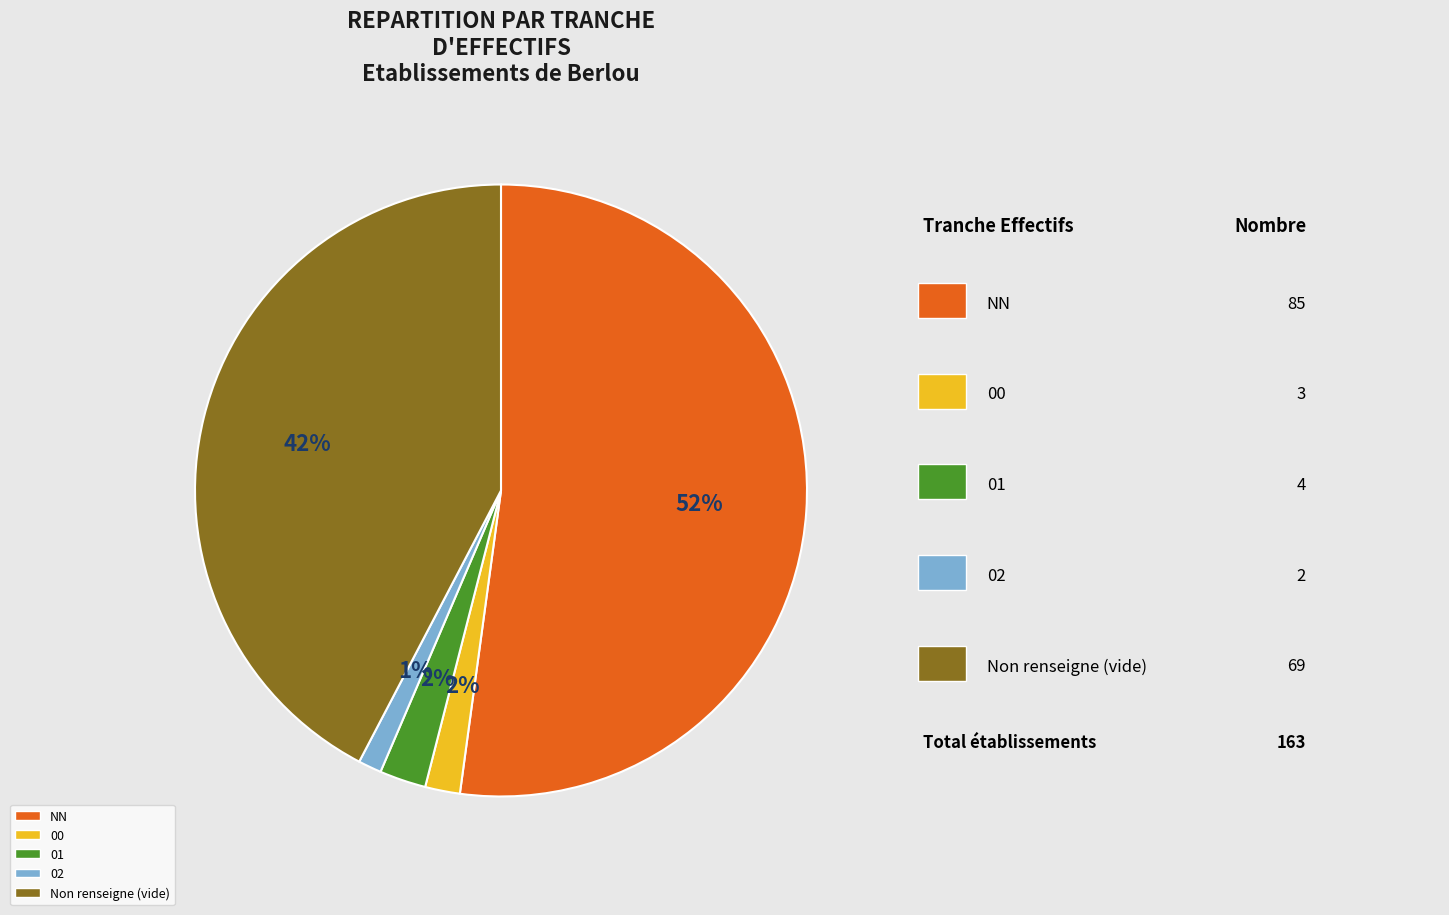

To the nearest percent, what is the average slice percentage?

20%